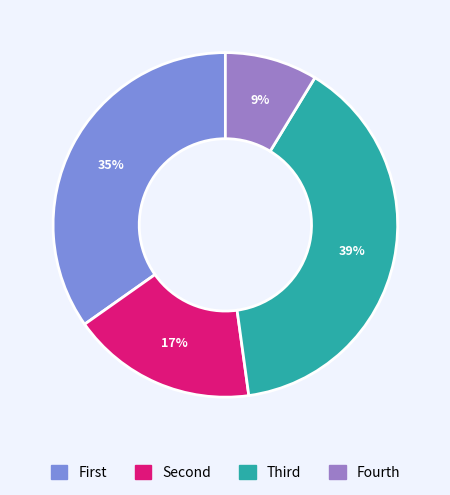

Is there a majority slice in this chart?

No